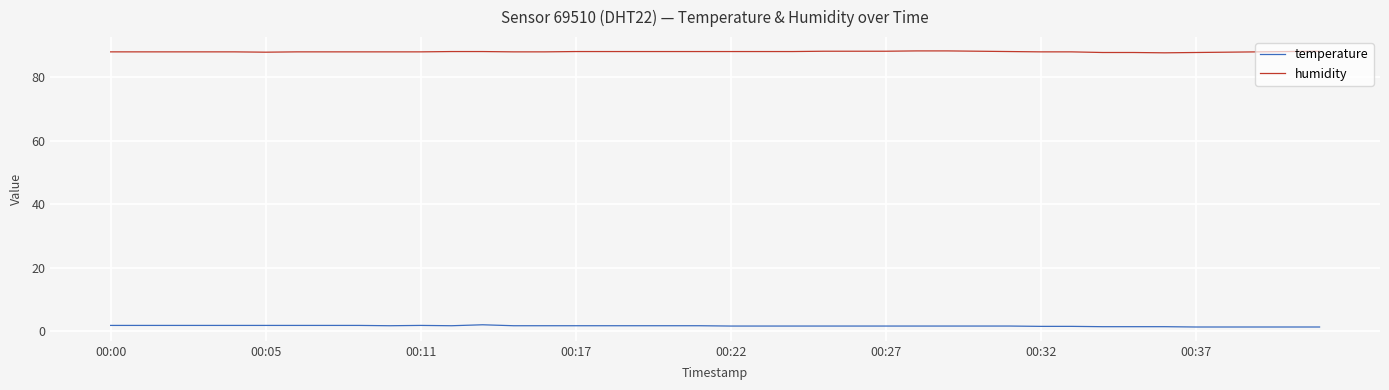

Which series has the largest total across all categories?

humidity